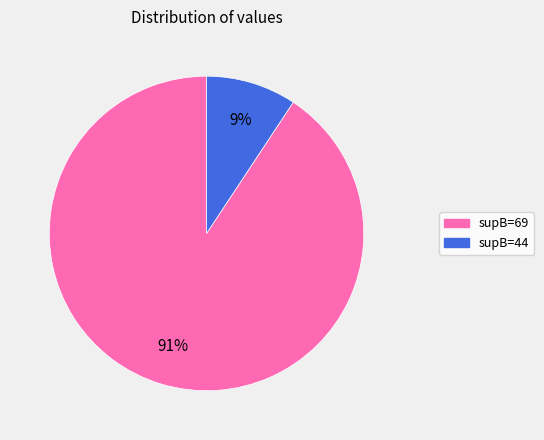

To the nearest percent, what percentage of the pie is supB=44?

9%